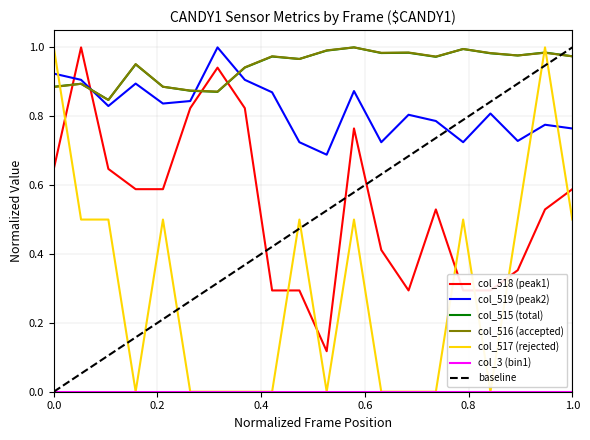

True or false: col_519 (peak2) and col_515 (total) cross at least once.

True